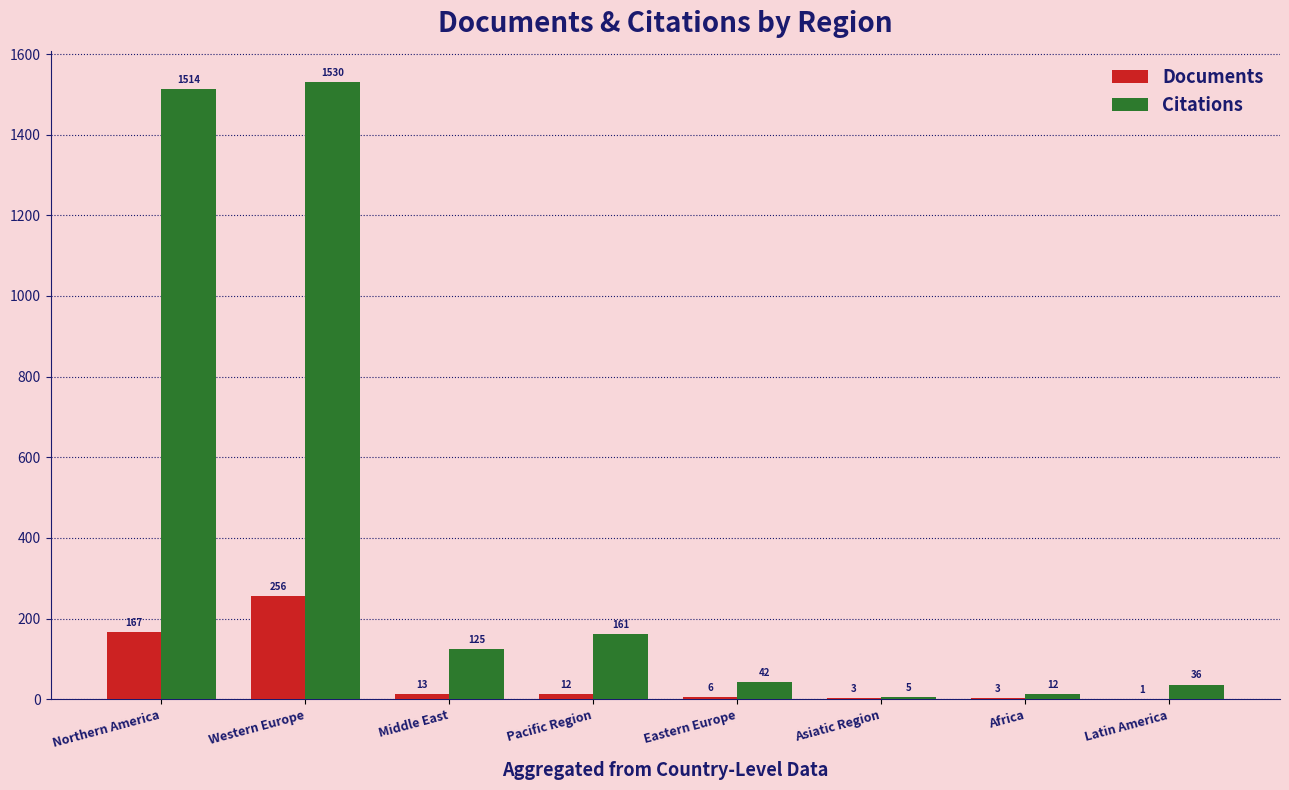

What is the spread (max minus min) of values at Western Europe?

1274